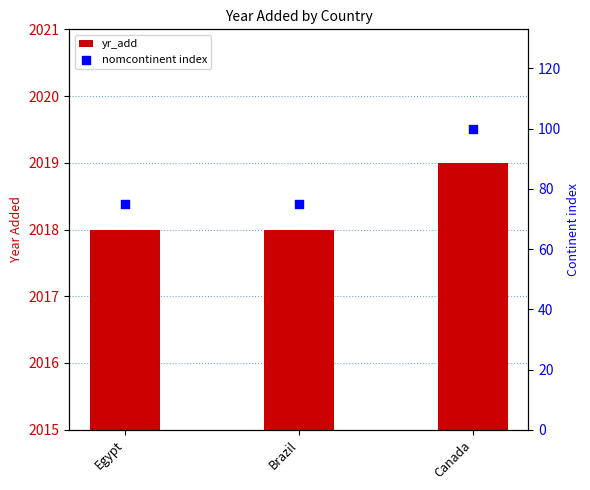

At which category is the sum across all series the highest?

Canada